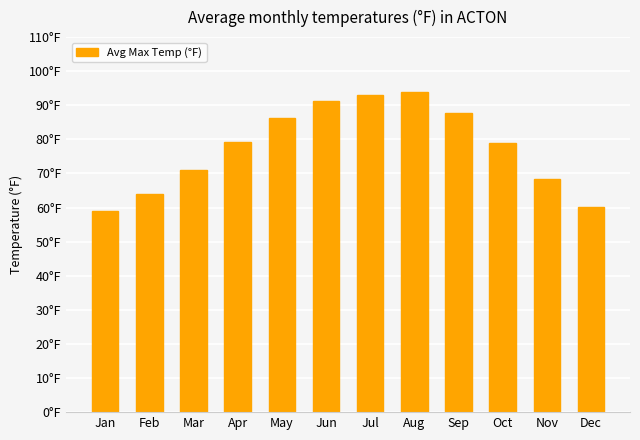

What is the maximum value shown in the chart?

93.8